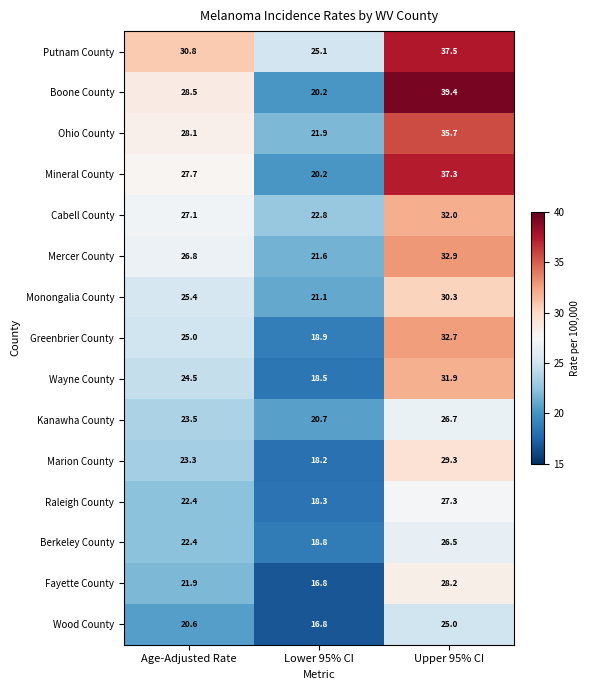

The Monongalia County series shows 21.1 at Lower 95% CI. True or false?

True